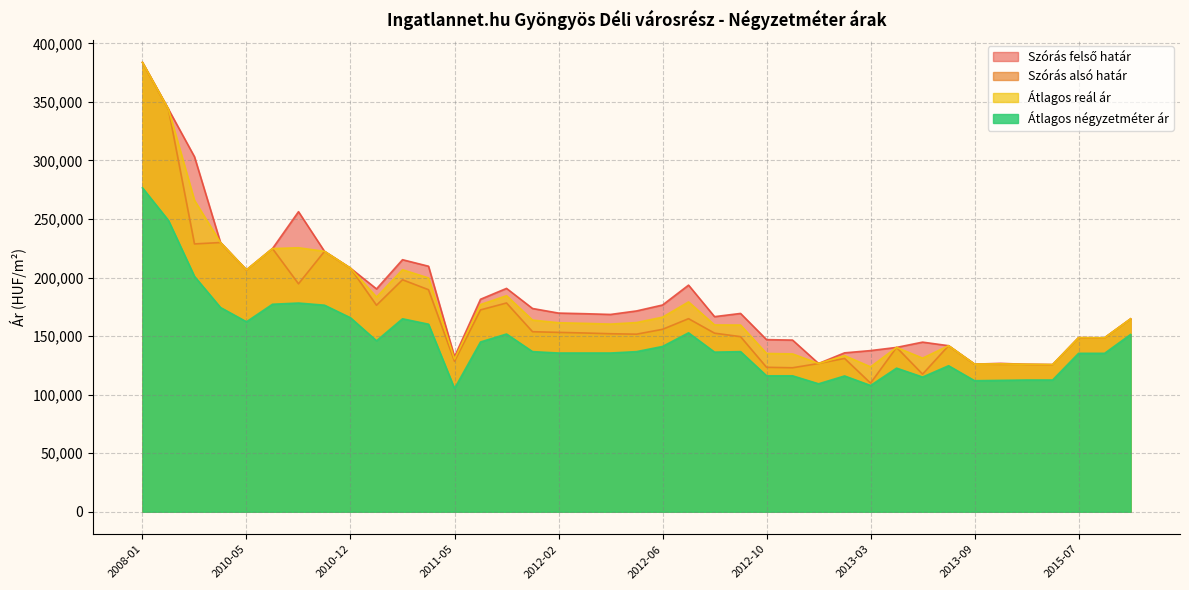

How many lines are shown in the chart?

4